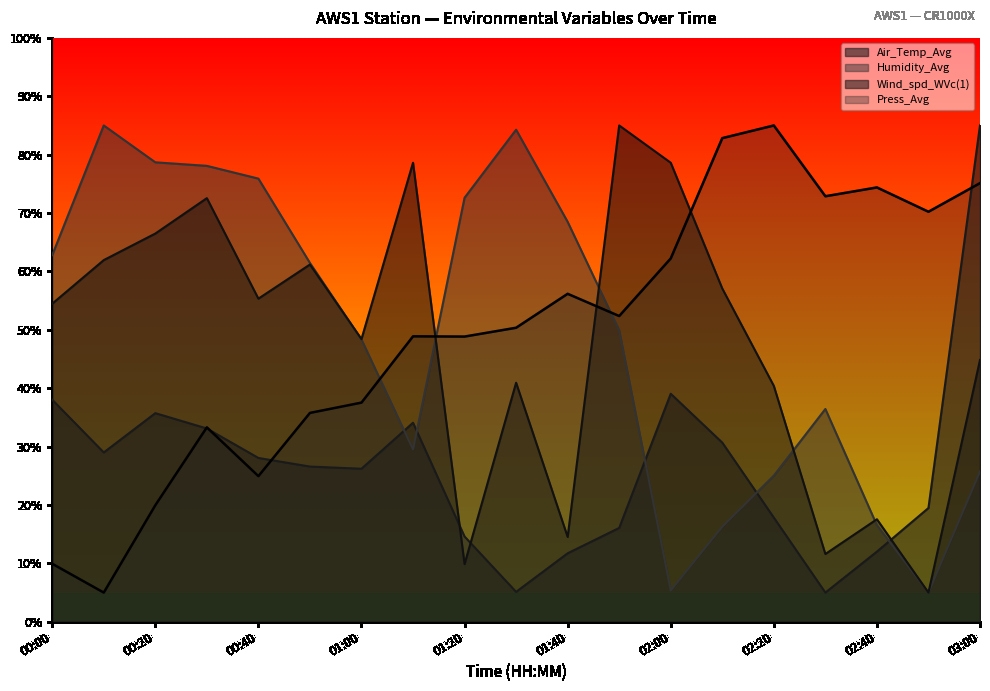

At which label does Press_Avg reach its minimum?

00:10